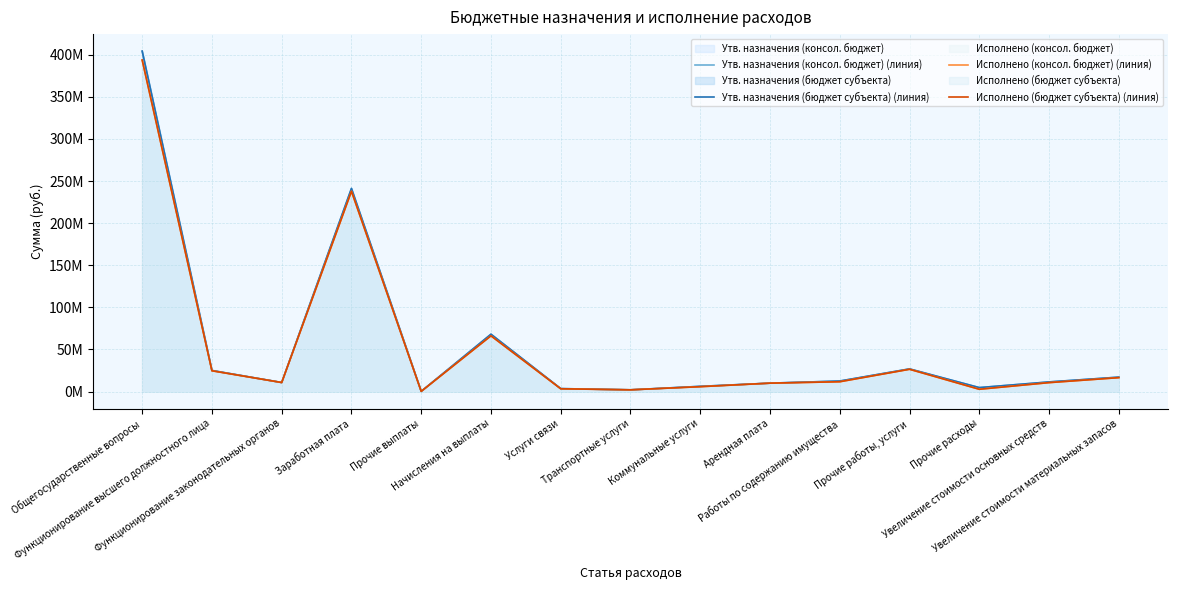

Read the Утв. назначения (бюджет субъекта) (линия) value at Работы по содержанию имущества.

12526822.0